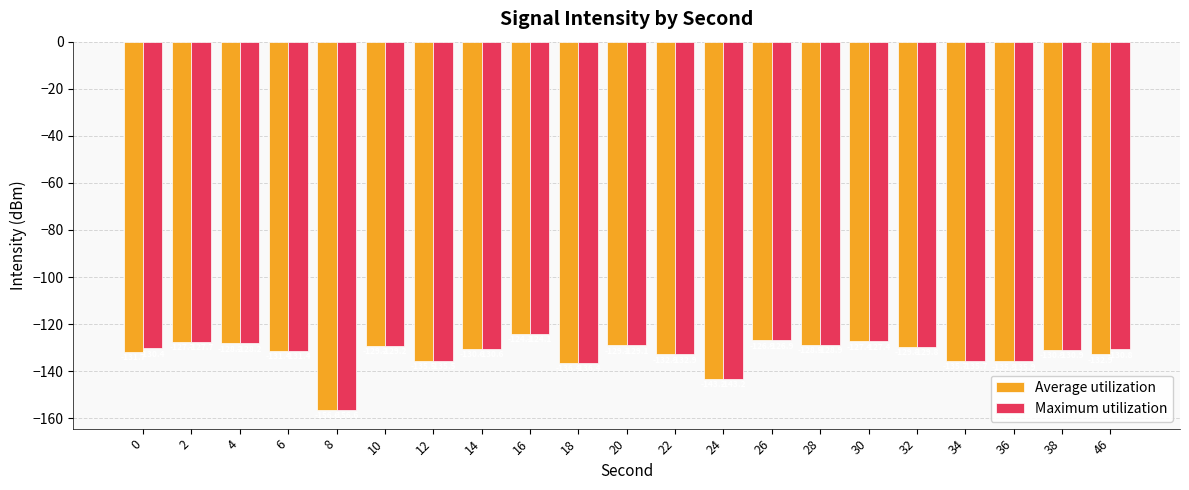

How many values in the Maximum utilization series are below -130?

12